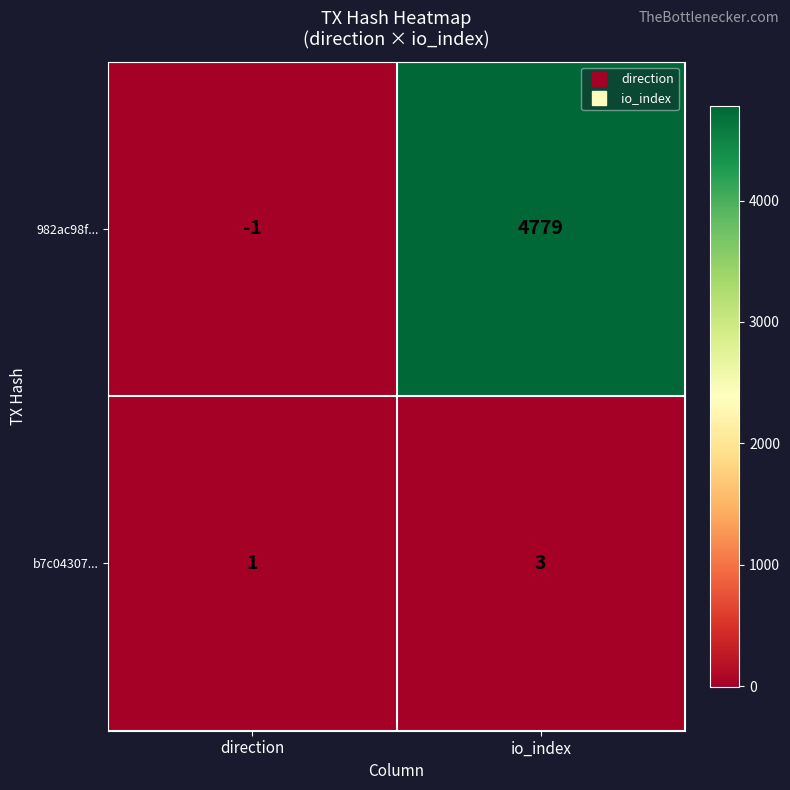

Rank the series by their average value, from highest to lowest.

982ac98f..., b7c04307...